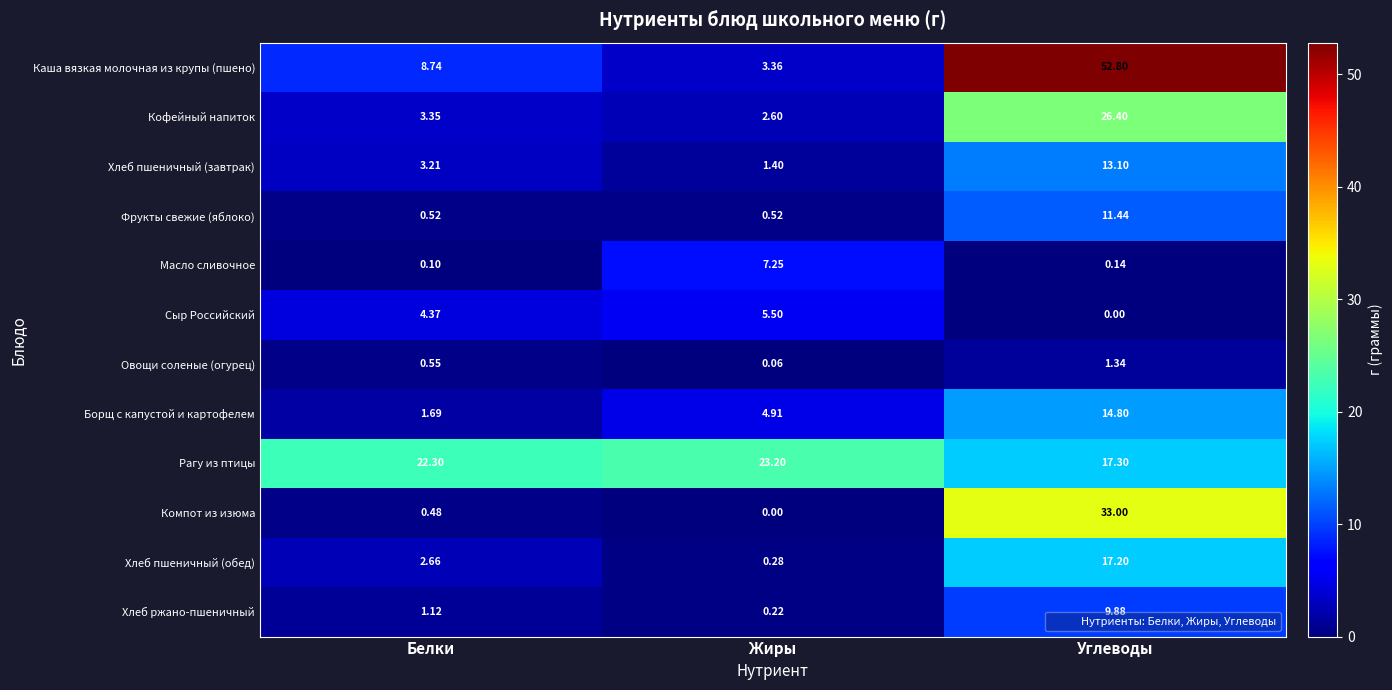

At which label does Рагу из птицы reach its minimum?

Углеводы